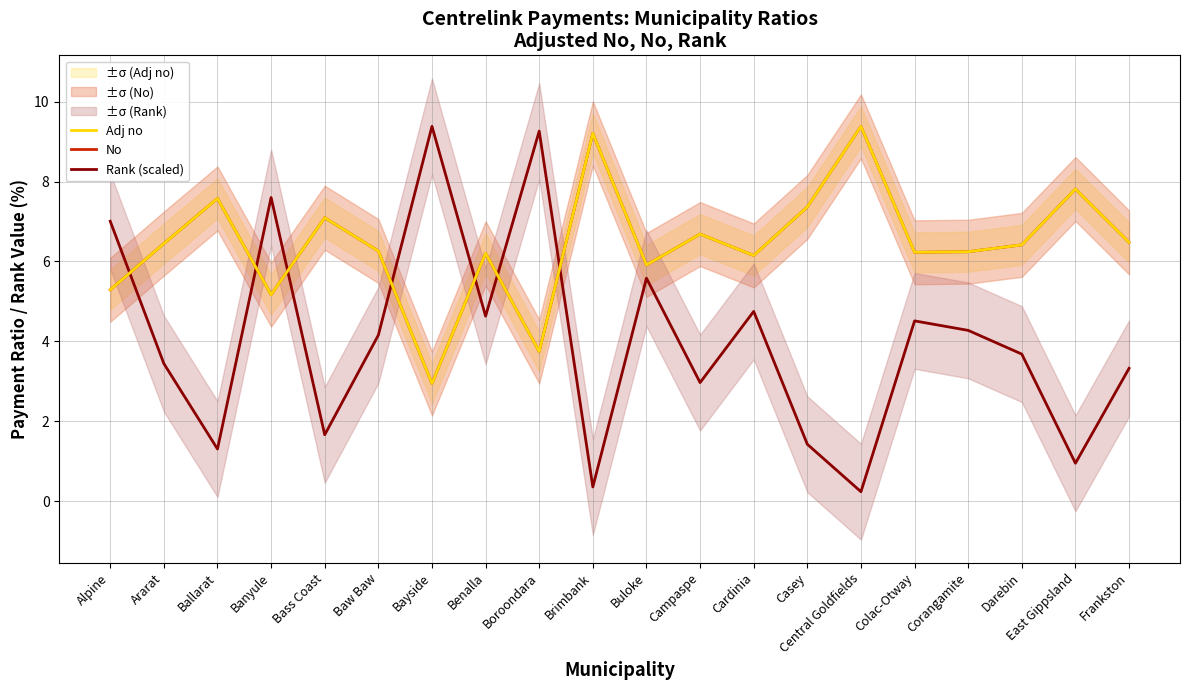

What are all the series names shown in the legend?

Adj no, No, Rank (scaled)